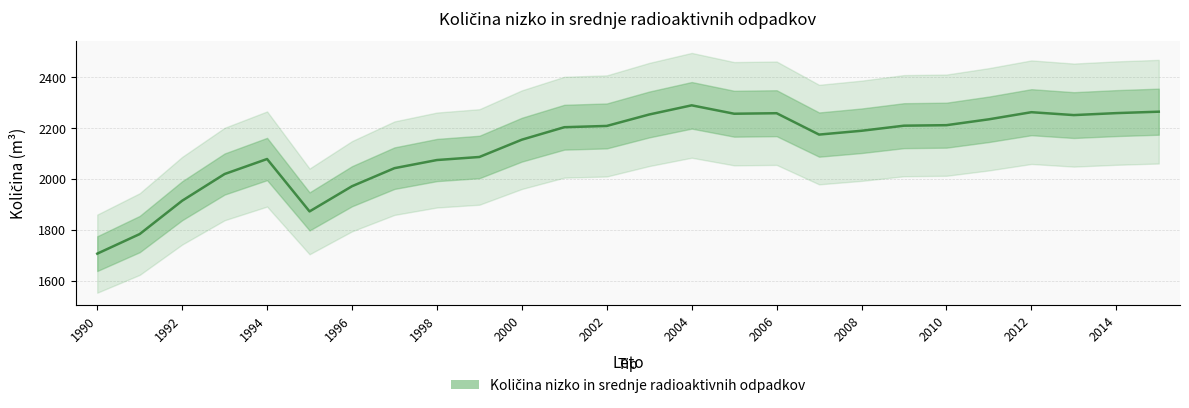

Where is the first local maximum?

1994